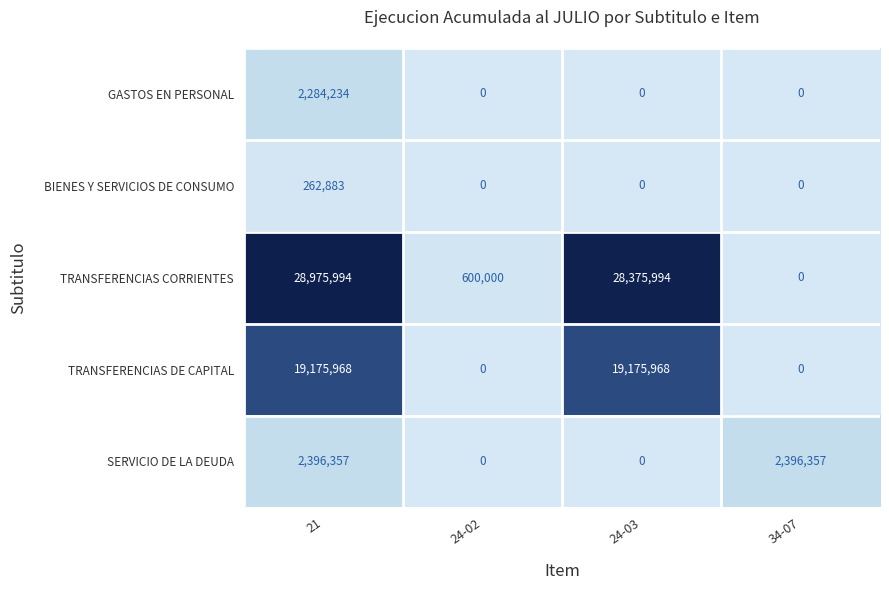

List the series in order of their peak value, lowest first.

BIENES Y SERVICIOS DE CONSUMO, GASTOS EN PERSONAL, SERVICIO DE LA DEUDA, TRANSFERENCIAS DE CAPITAL, TRANSFERENCIAS CORRIENTES